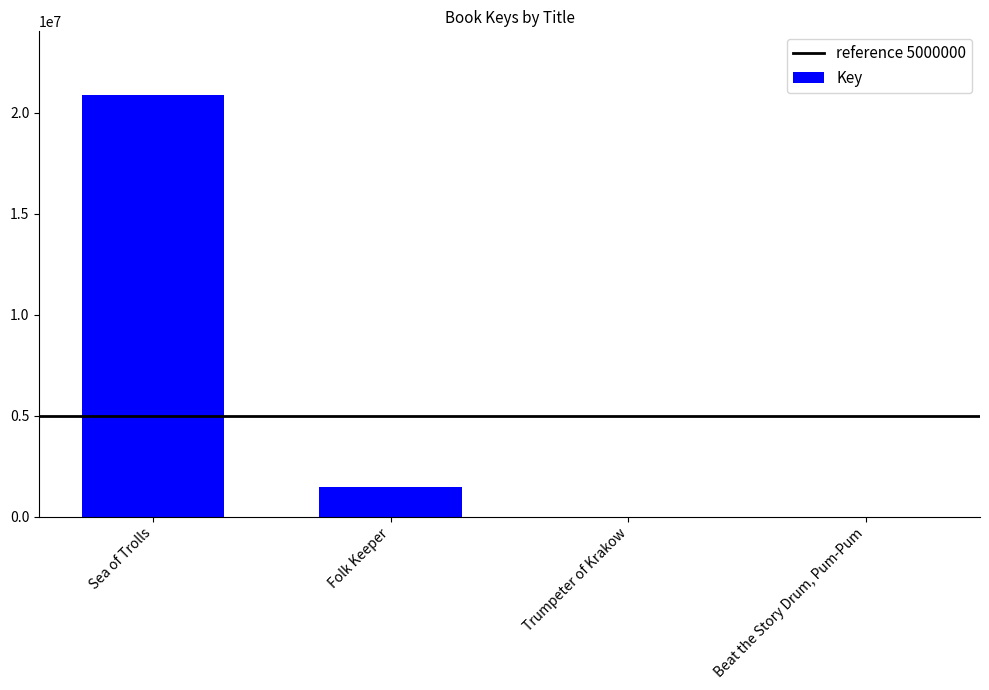

The value at Beat the Story Drum, Pum-Pum is 6002. True or false?

True